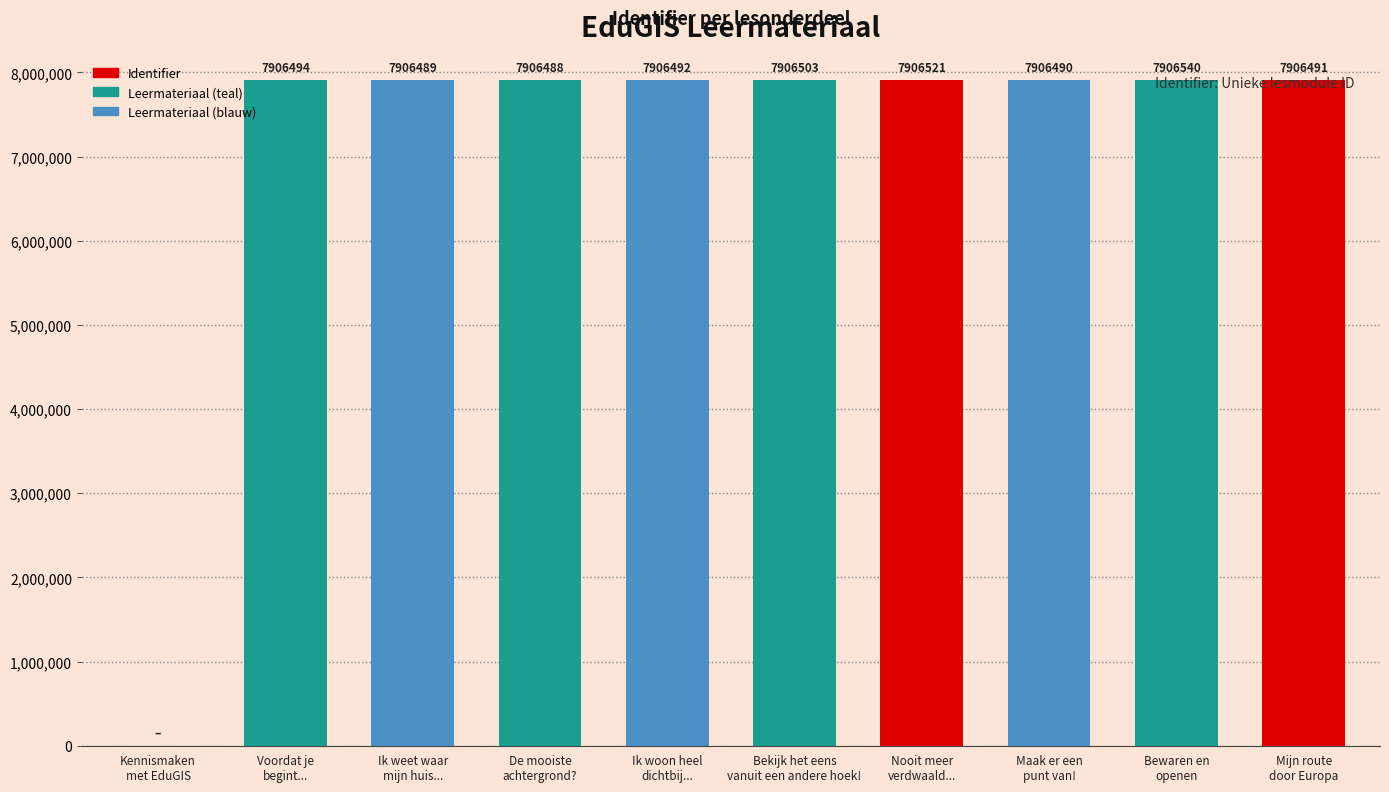

Count the number of categories in the chart.

10